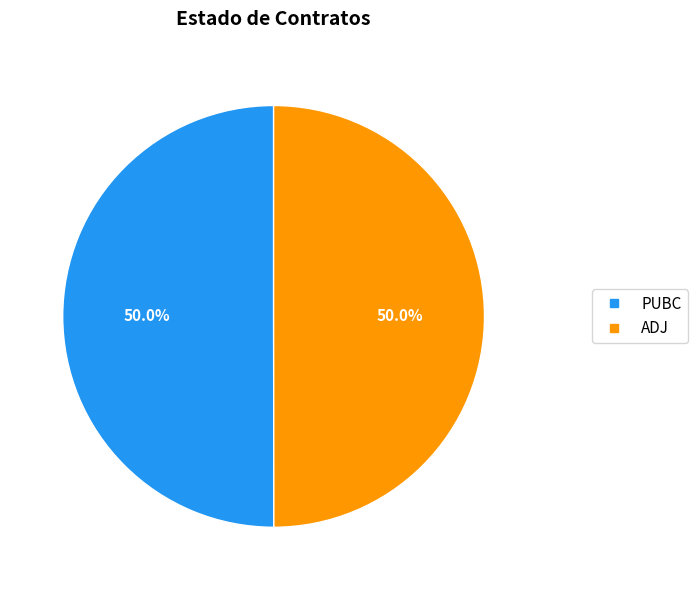

How many slices are in this pie chart?

2